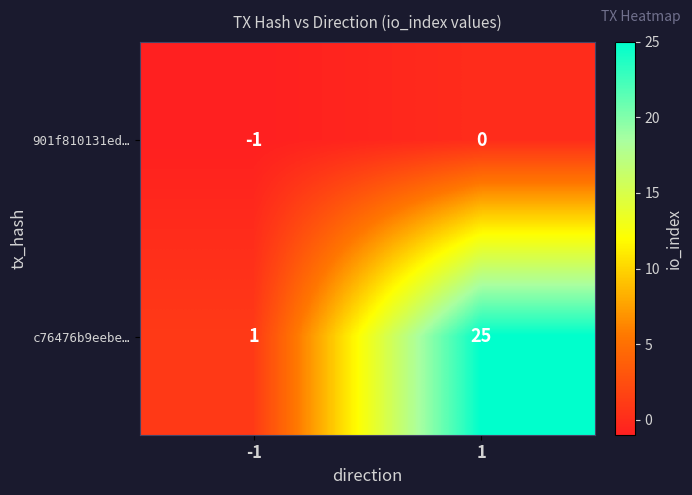

Reading left to right, transcribe all the data shown in this chart.

901f810131ed…: -1=-1	1=0
c76476b9eebe…: -1=1	1=25